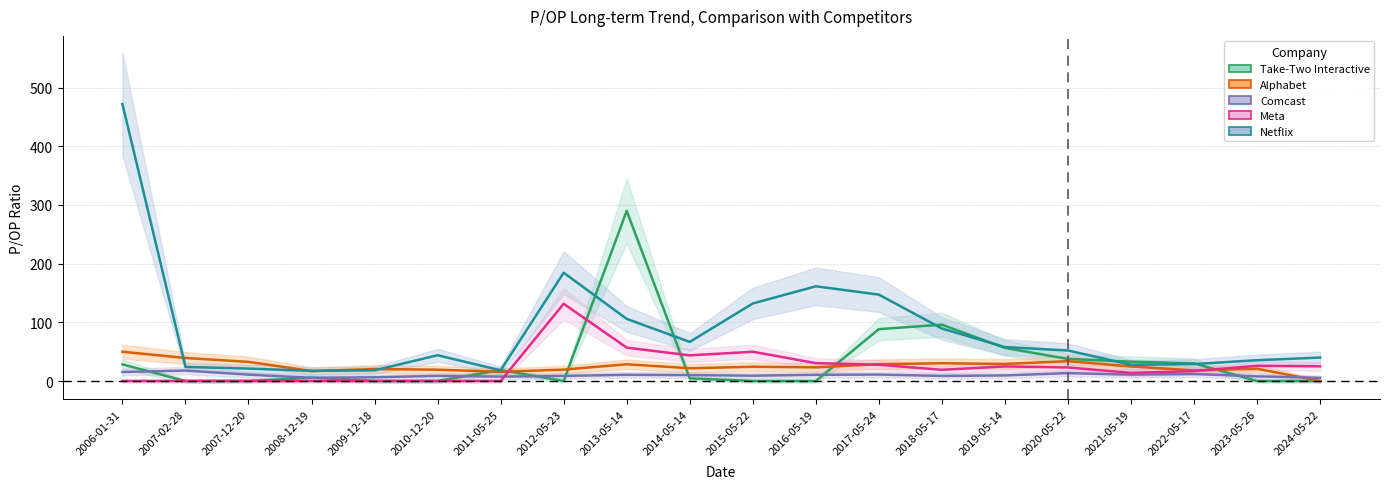

The Meta series shows 0.0 at 2007-12-20. True or false?

True